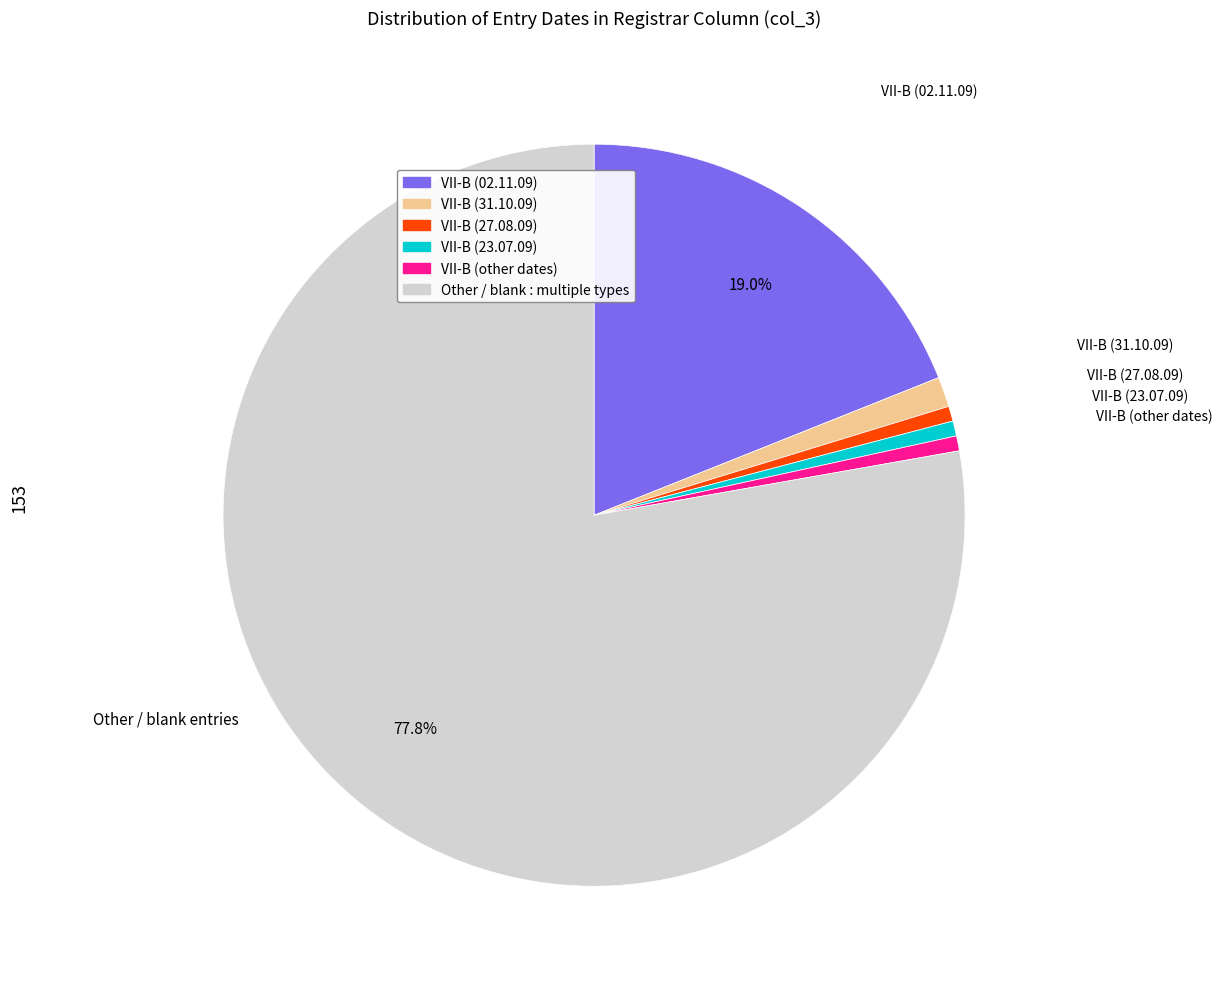

Is there any slice that represents more than half of the pie?

Yes